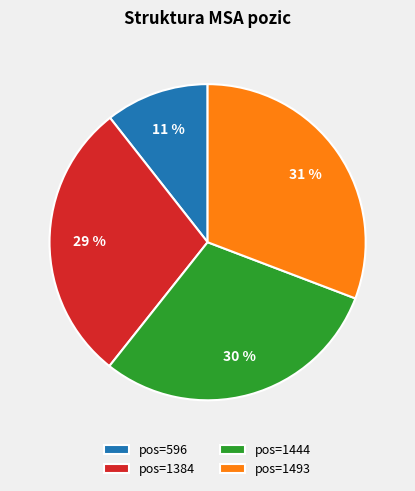

How many segments does this pie chart have?

4